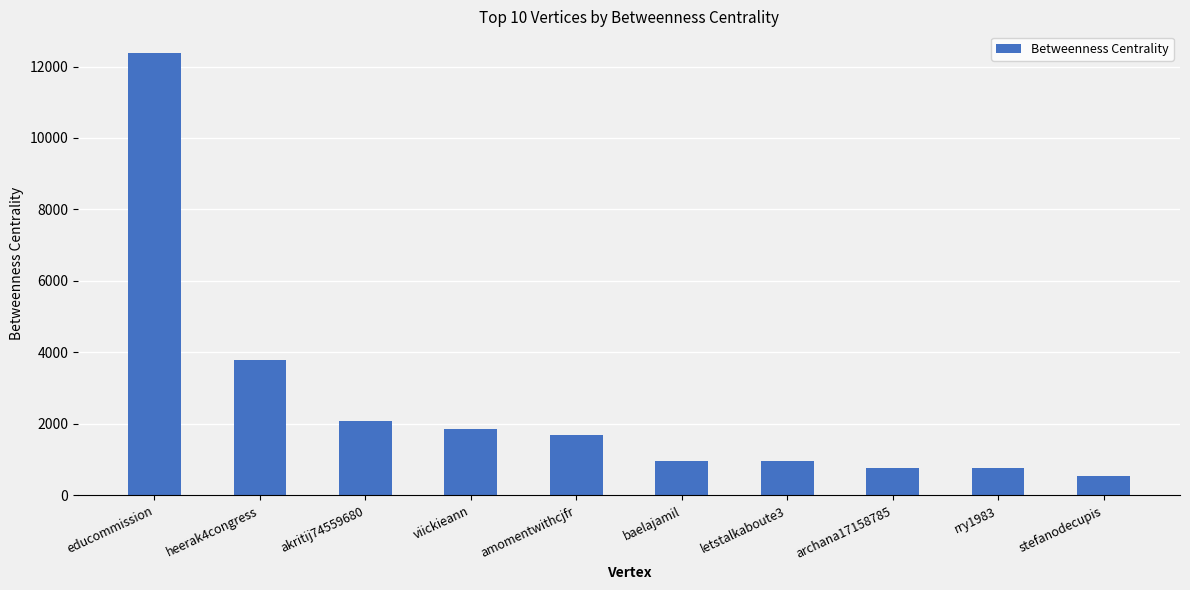

True or false: the data shows 469.9 at baelajamil.

False